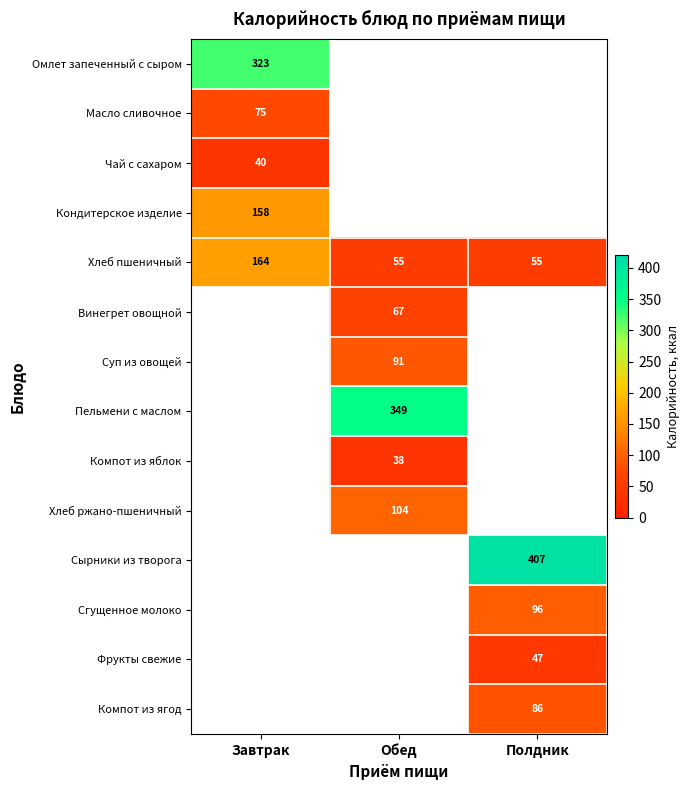

What is the approximate value of Хлеб пшеничный at Полдник?

55.0